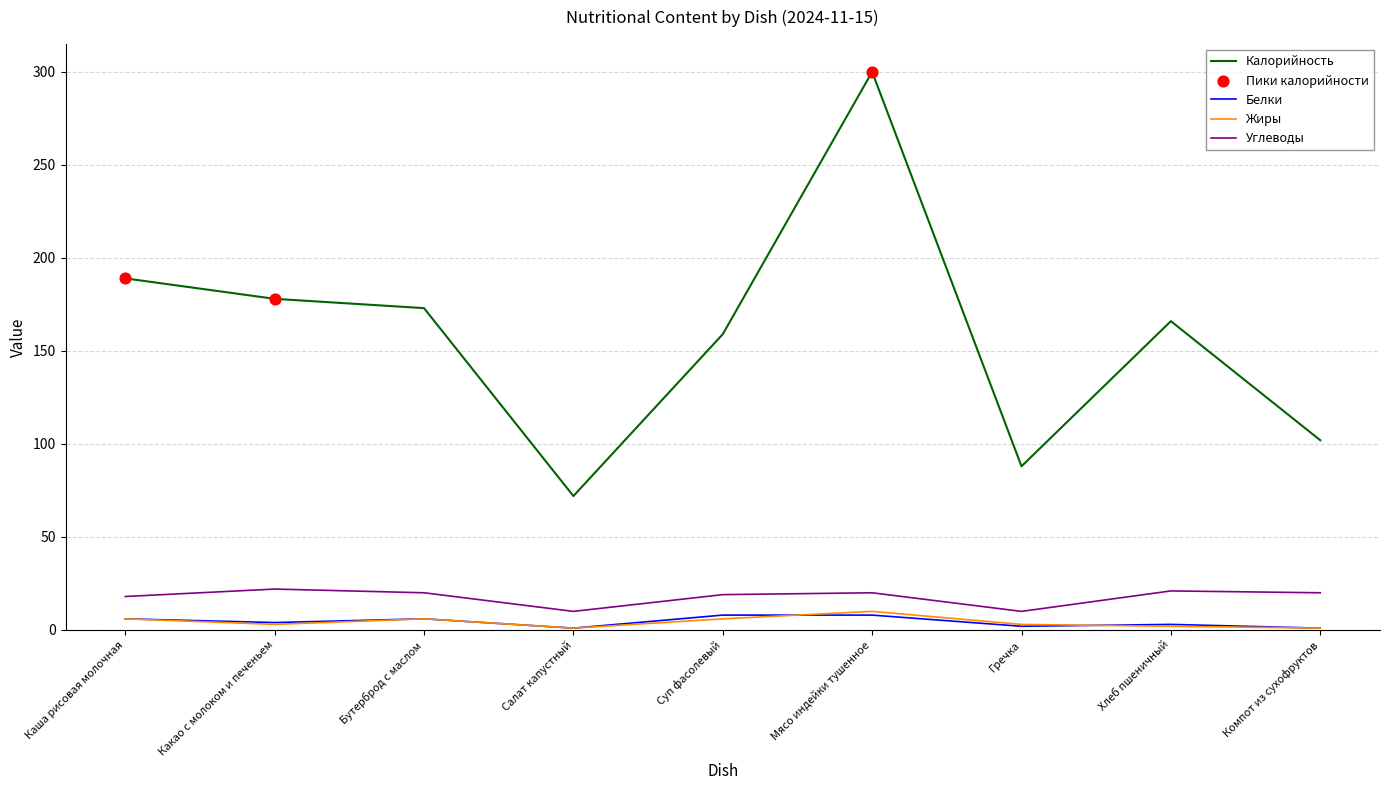

Between Мясо индейки тушенное and Хлеб пшеничный, which series saw the biggest shift?

Калорийность